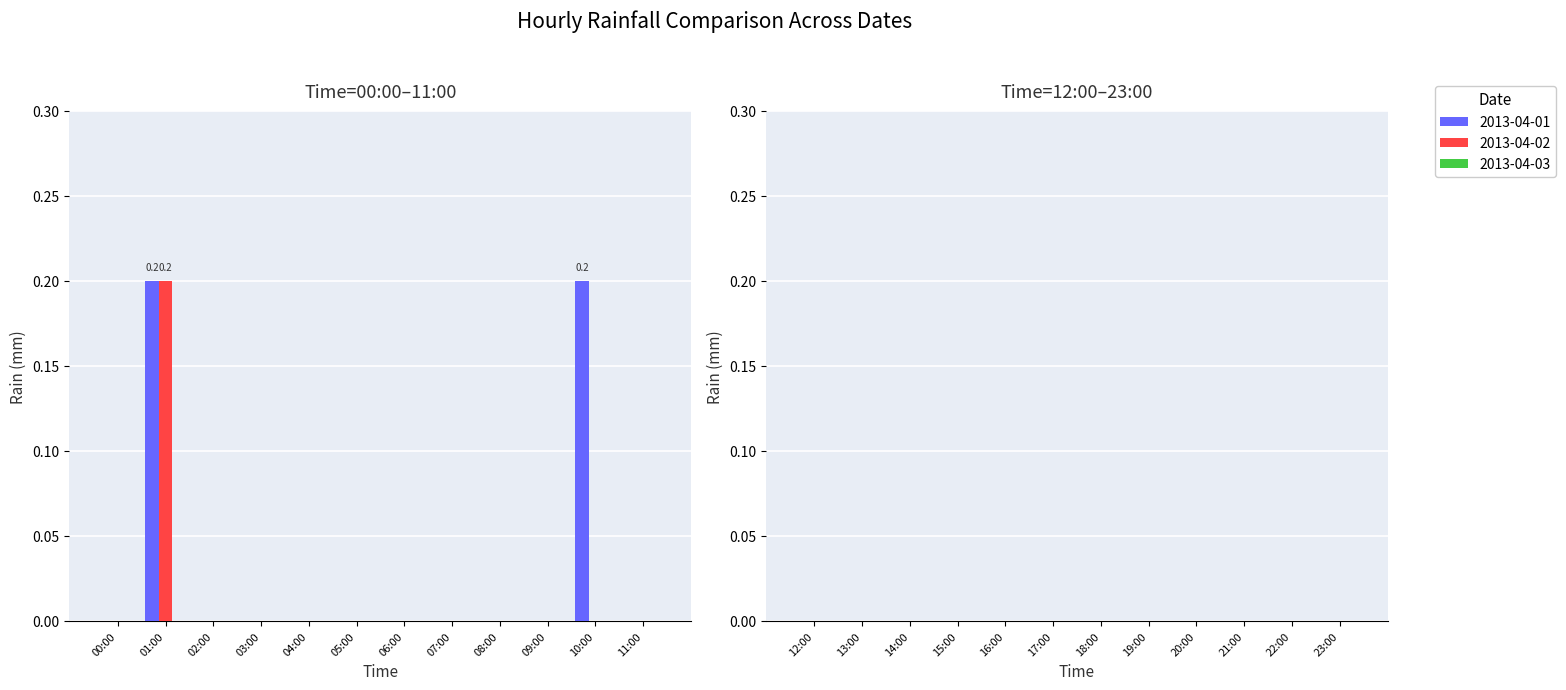

Is the value of 2013-04-02 at 10:00 greater than the value of 2013-04-01 at 01:00?

No